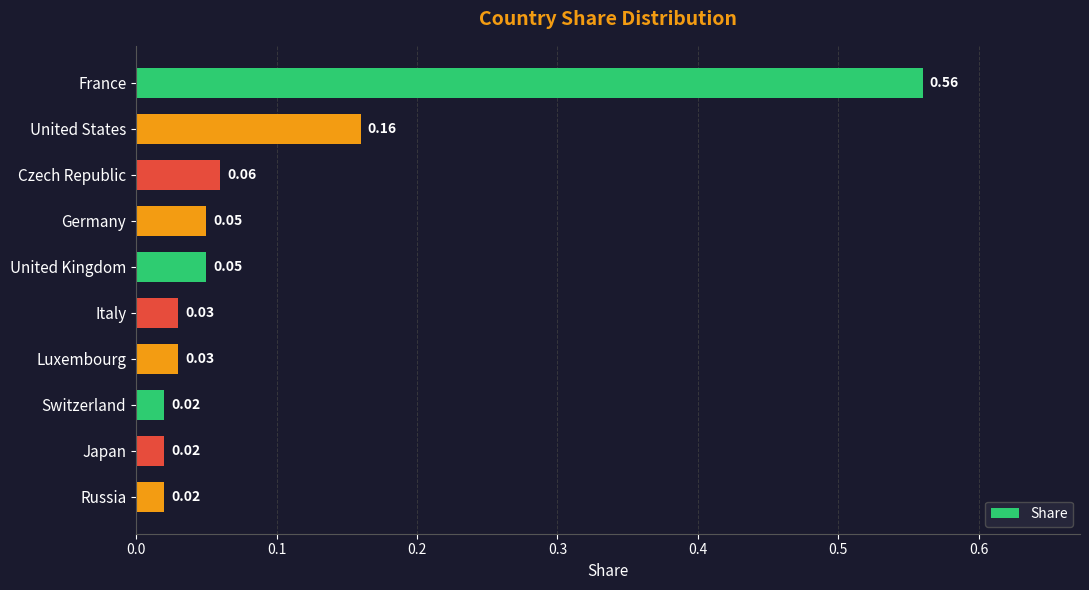

At which category does the chart reach its peak across all series?

France